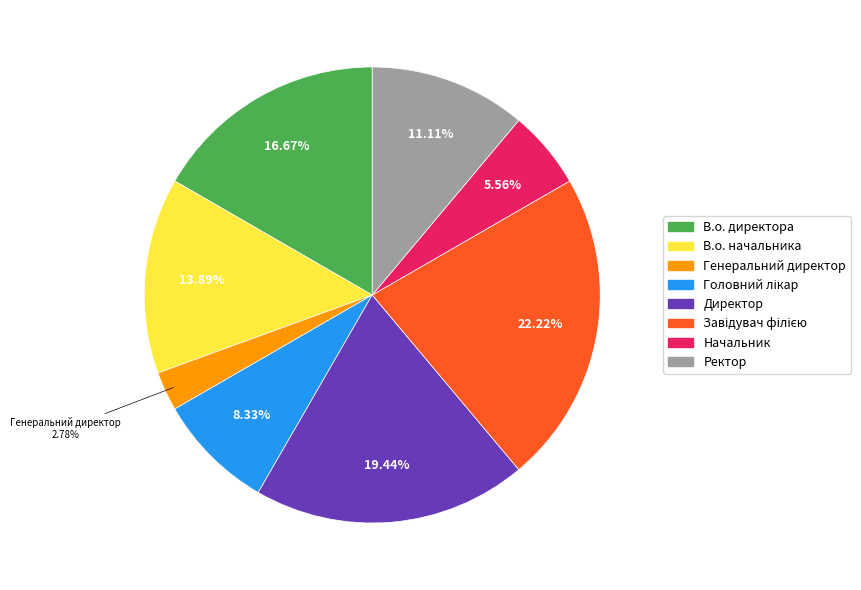

Which category has the smallest portion of the pie?

Генеральний директор